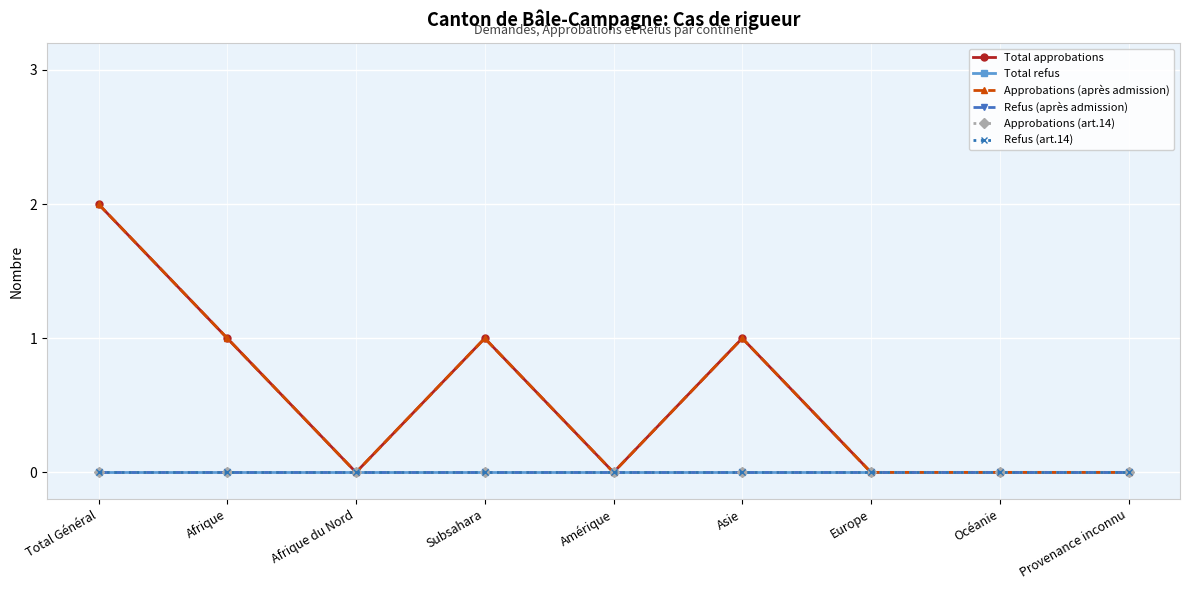

Does the chart have visible grid lines?

Yes